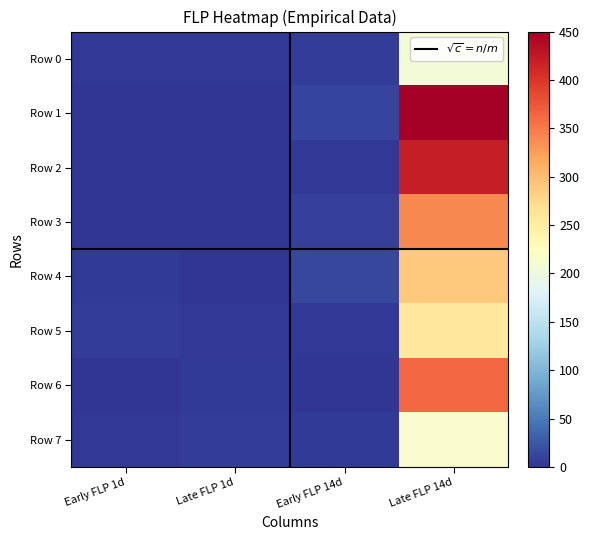

What is the sum of the Row 5 values at Early FLP 14d and Late FLP 14d?

258